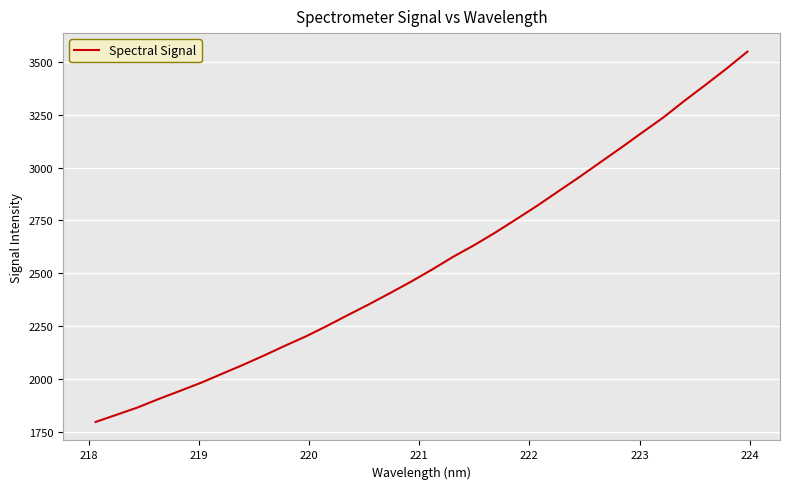

What is the greatest value displayed?

3548.6